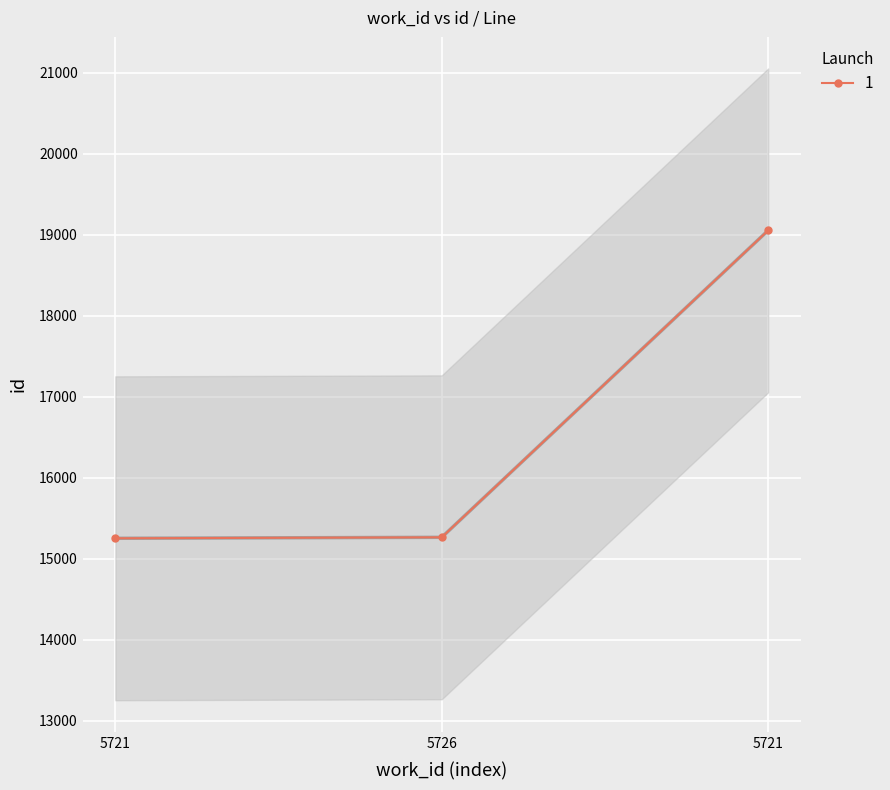

Rank the categories by value from lowest to highest.

5721, 5726, 5721